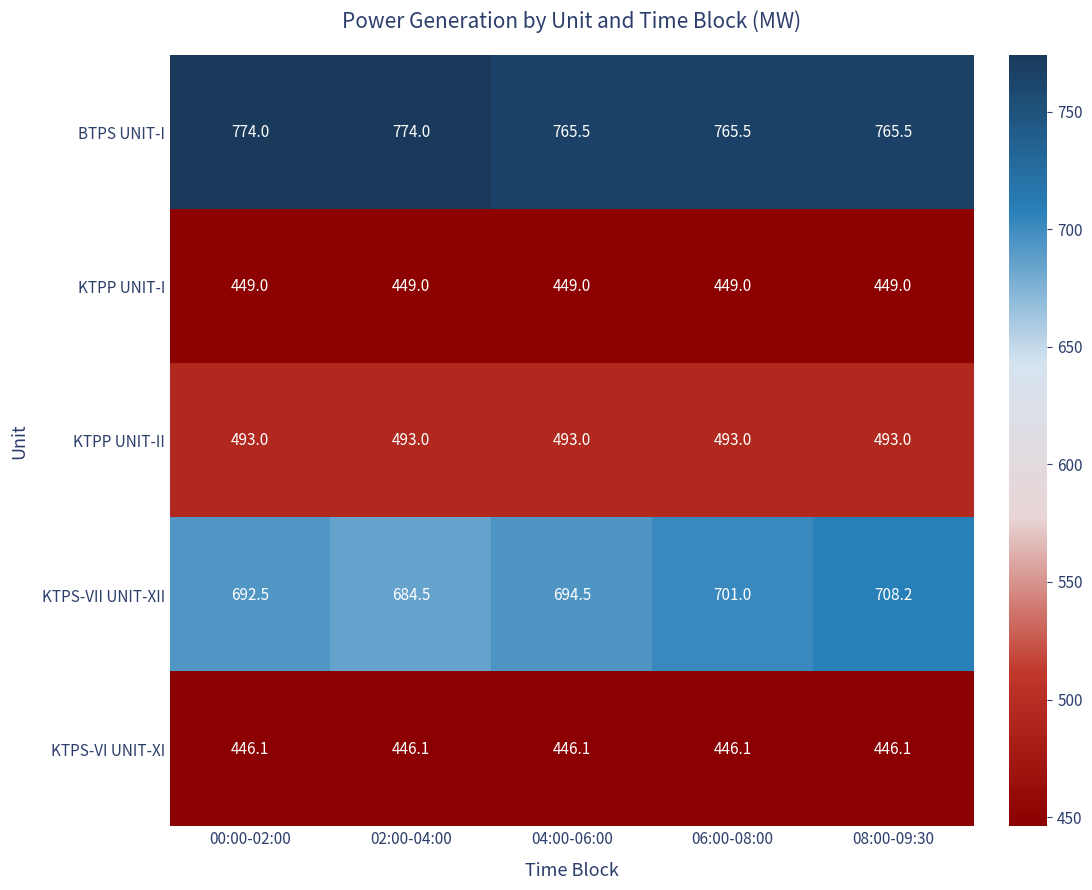

Which series has the largest total across all categories?

BTPS UNIT-I